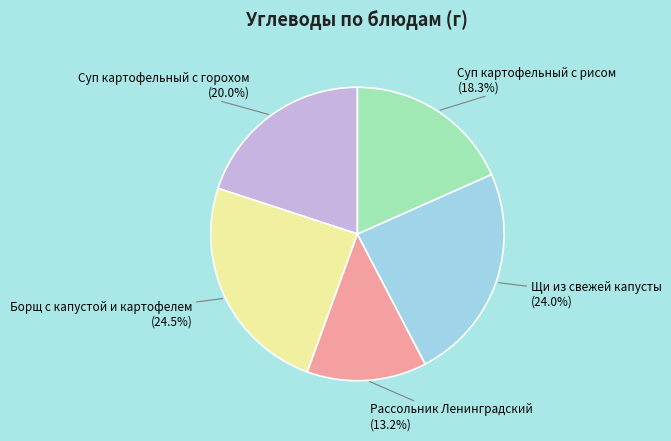

Approximately how many times larger is the value at Борщ с капустой и картофелем compared to Щи из свежей капусты?

1.0